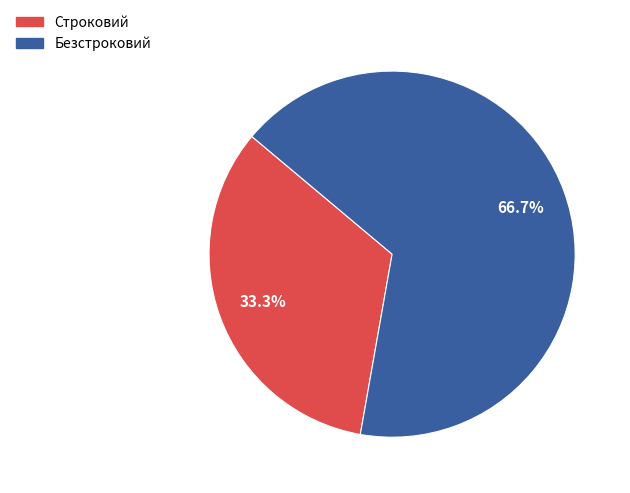

True or false: Строковий accounts for 26% of the total.

False